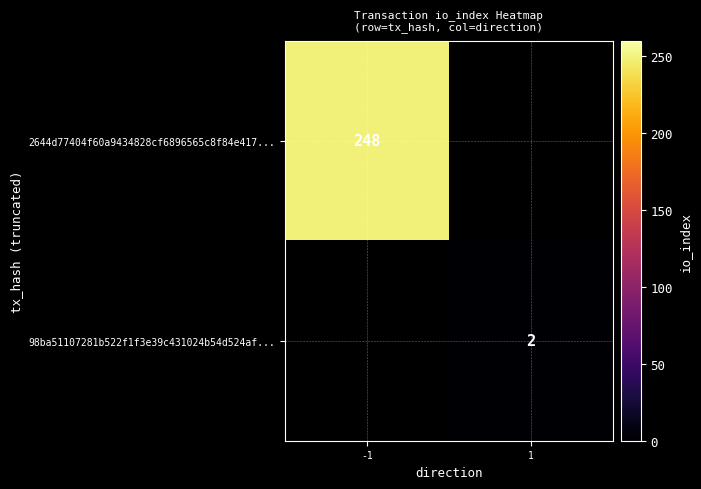

Is it true that 98ba51107281b522f1f3e39c431024b54d524af... equals 1 at 1?

False